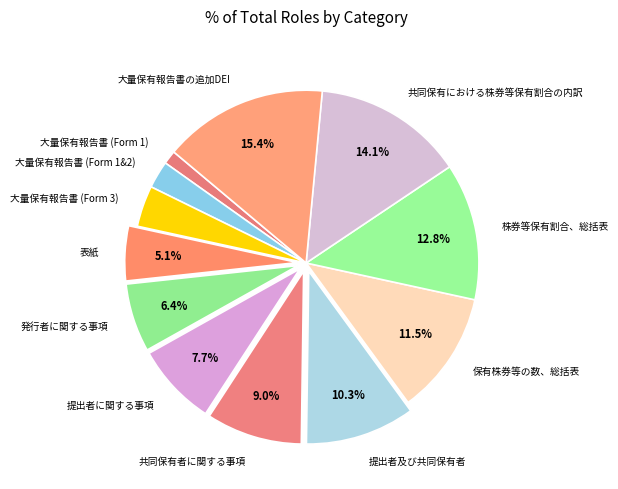

Which has a higher value, 大量保有報告書 (Form 3) or 大量保有報告書の追加DEI?

大量保有報告書の追加DEI